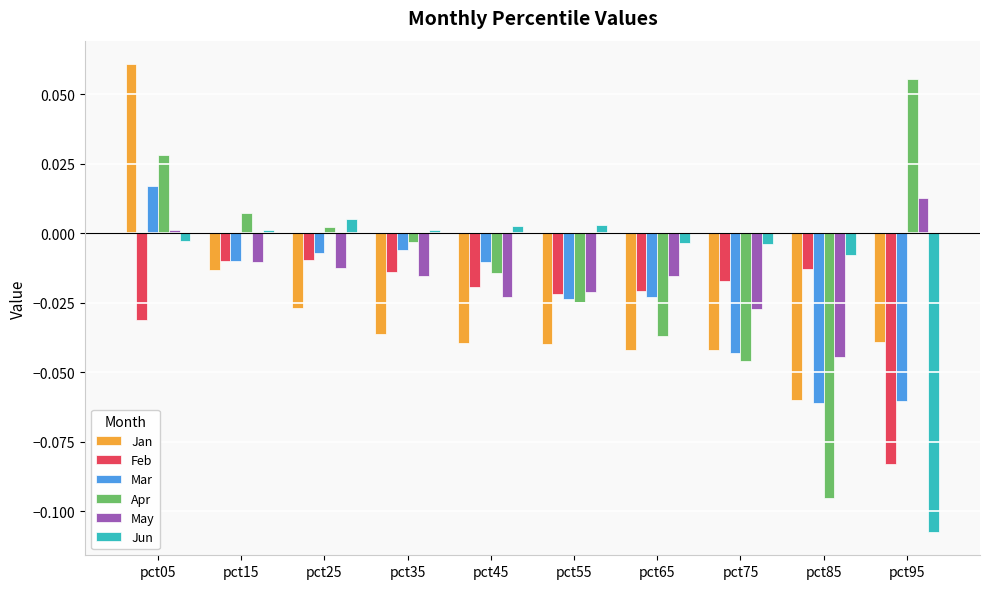

At which label does Mar reach its peak?

pct05